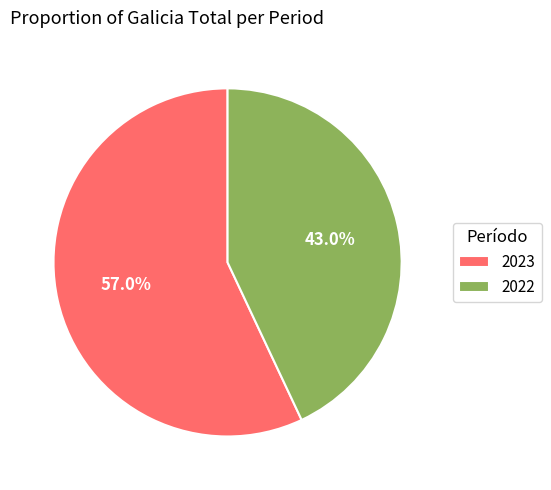

Combined, what portion of the pie is 2023 and 2022?

100.0%